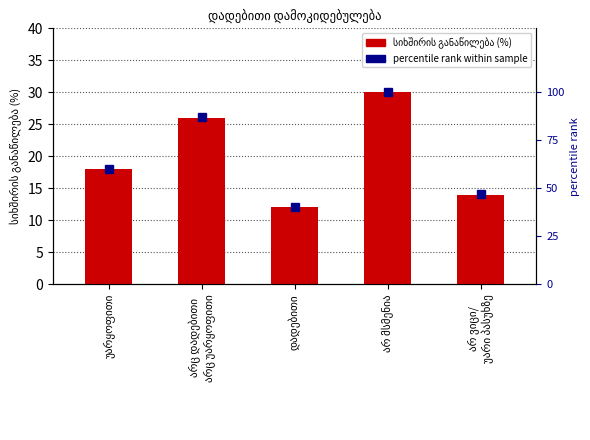

What position from the left is დადებითი?

3